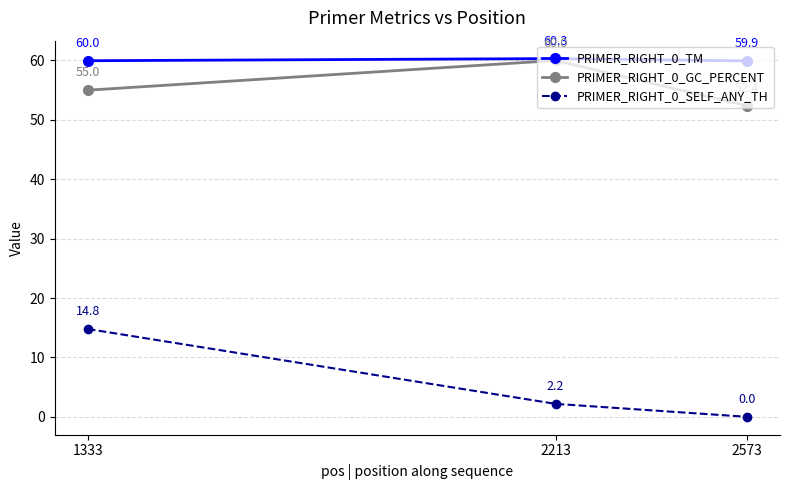

What is the maximum value shown in the chart?

60.3